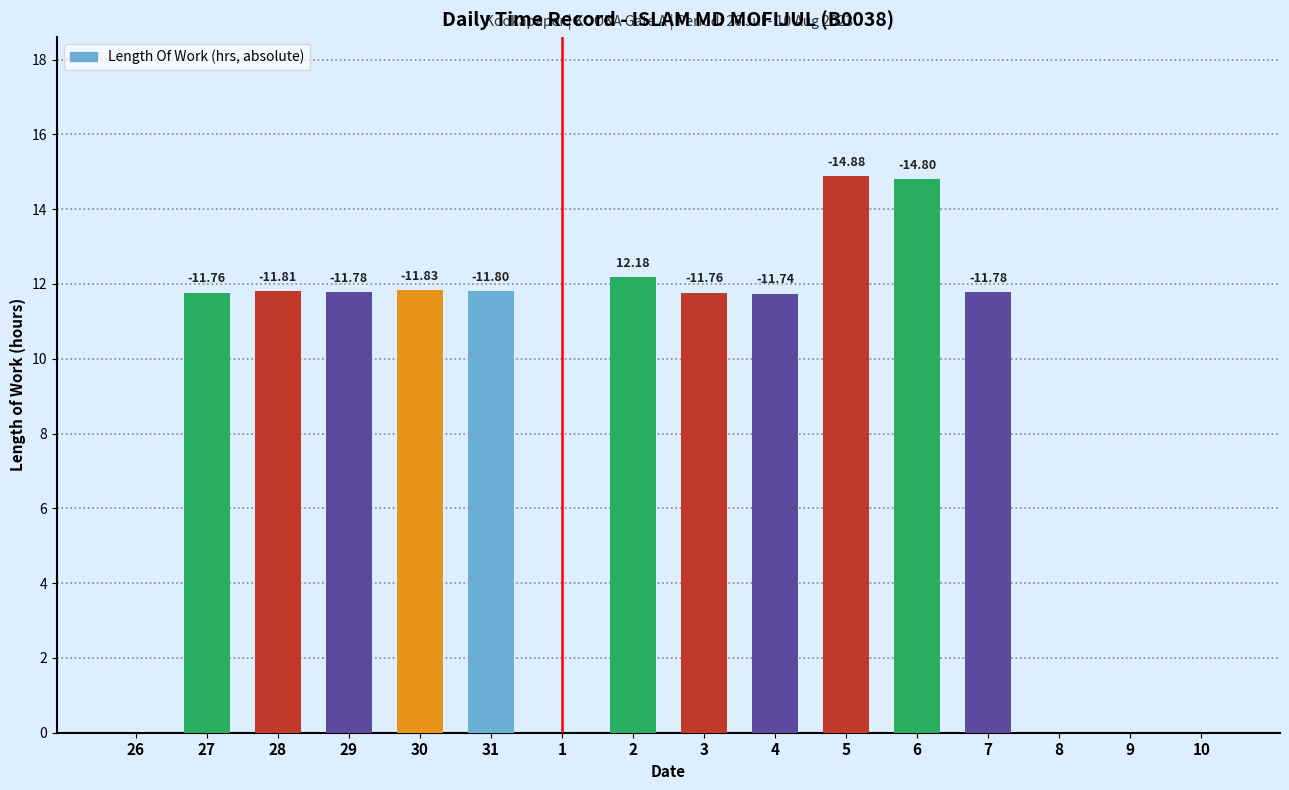

How many values are above zero?

11